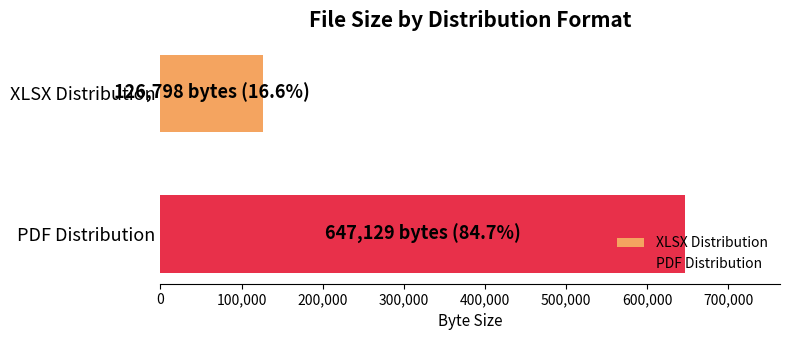

What is the lowest value of the XLSX Distribution series?

126798